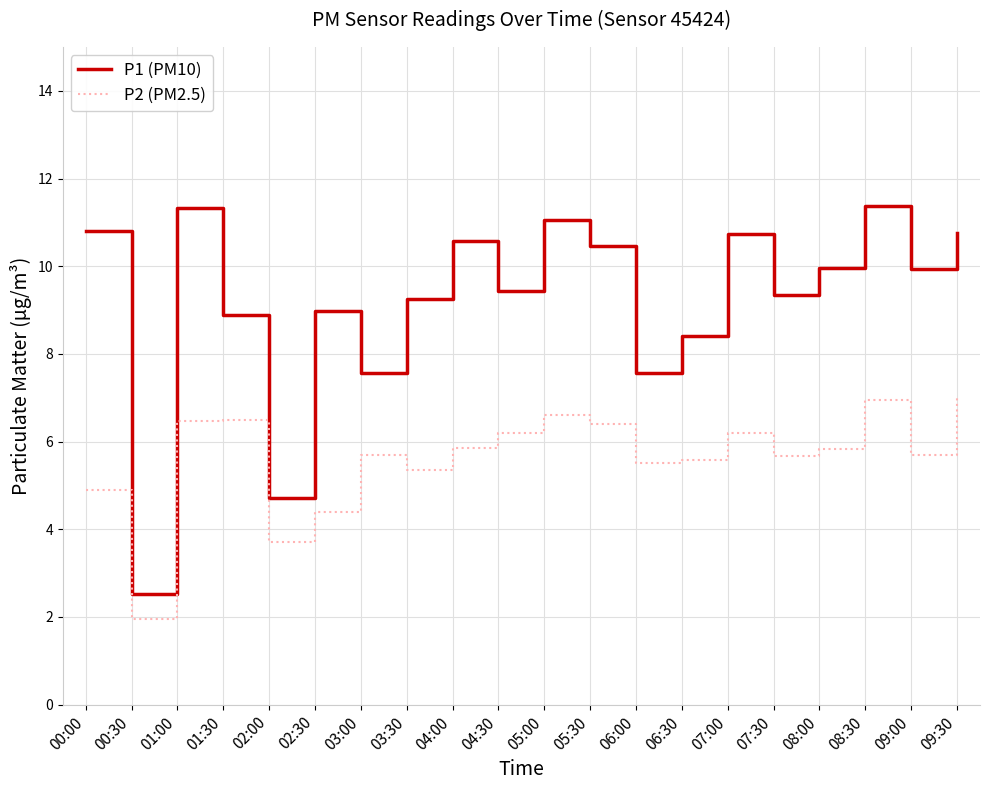

Rank the series at 06:00 from lowest to highest value.

P2 (PM2.5), P1 (PM10)